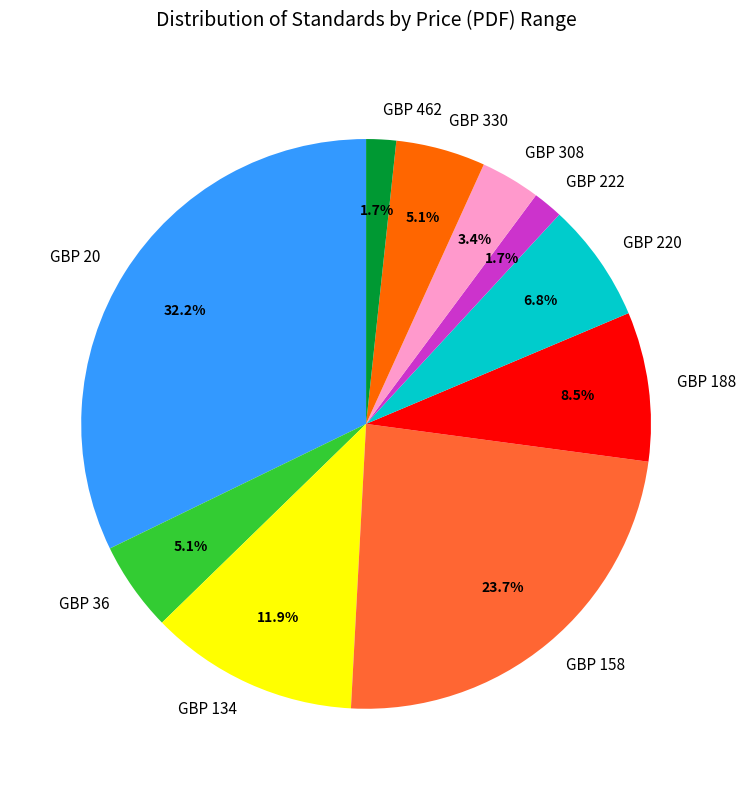

How much of the chart is everything except GBP 36?

94.9%